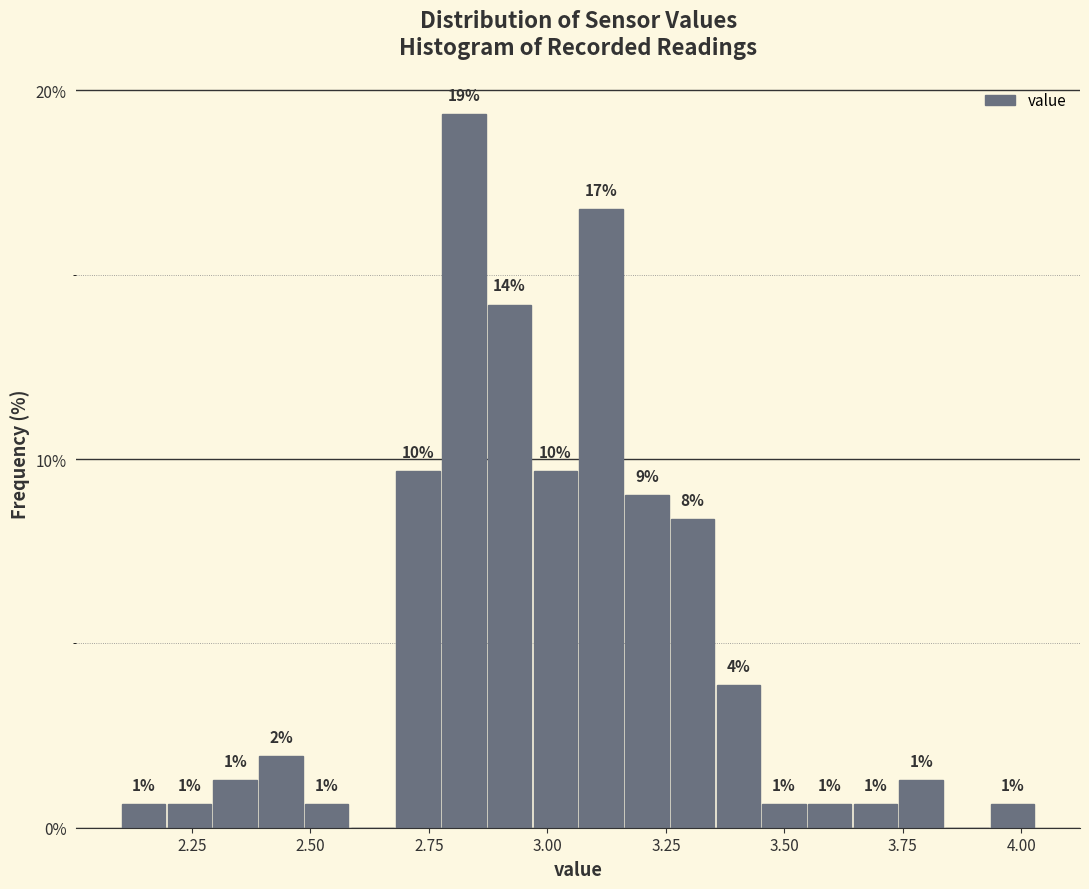

Around what value on the x-axis is the tallest bar? Give the approximate position of its centre, as read against the axis.

2.80